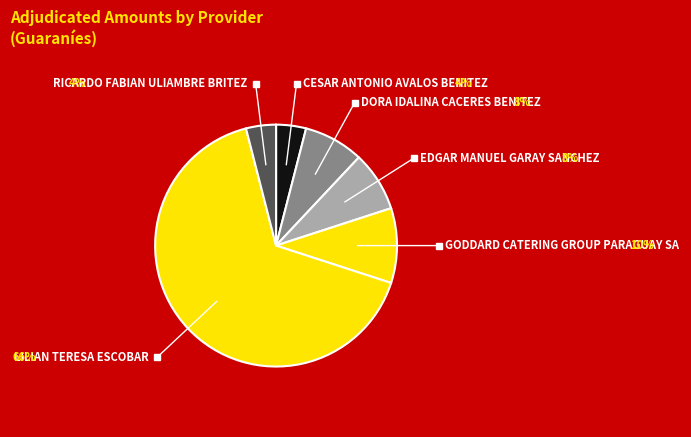

Do CESAR ANTONIO AVALOS BENITEZ and LILIAN TERESA ESCOBAR together represent more than half of the pie?

Yes